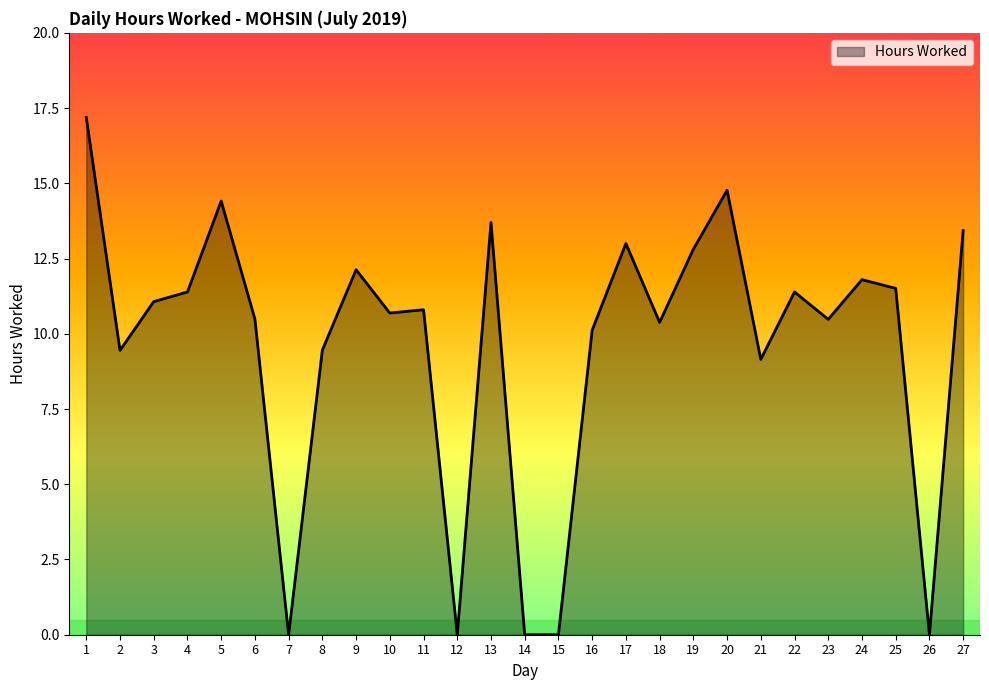

What is the difference between the values at 9 and 2?

2.7